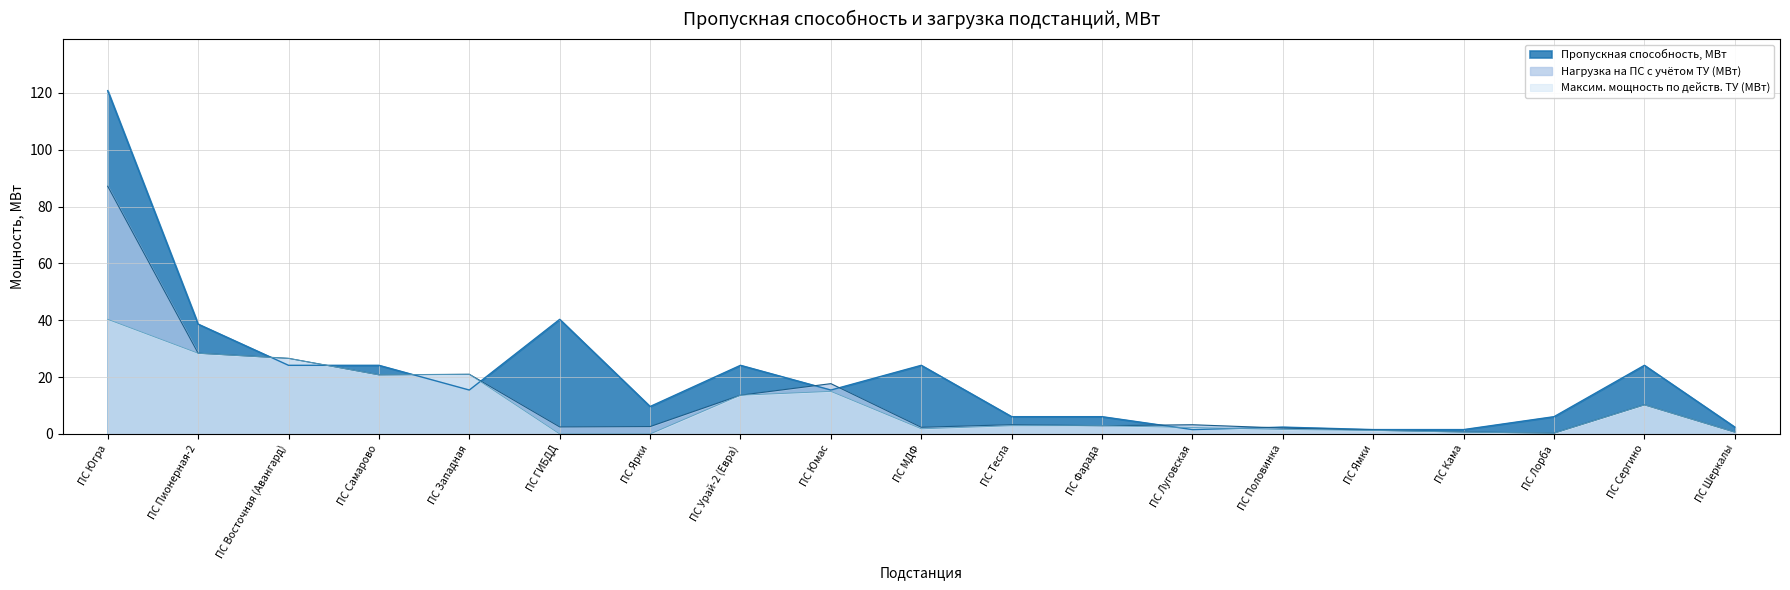

The Максим. мощность по действ. ТУ (МВт) series shows 0.0 at ПС ГИБДД. True or false?

True